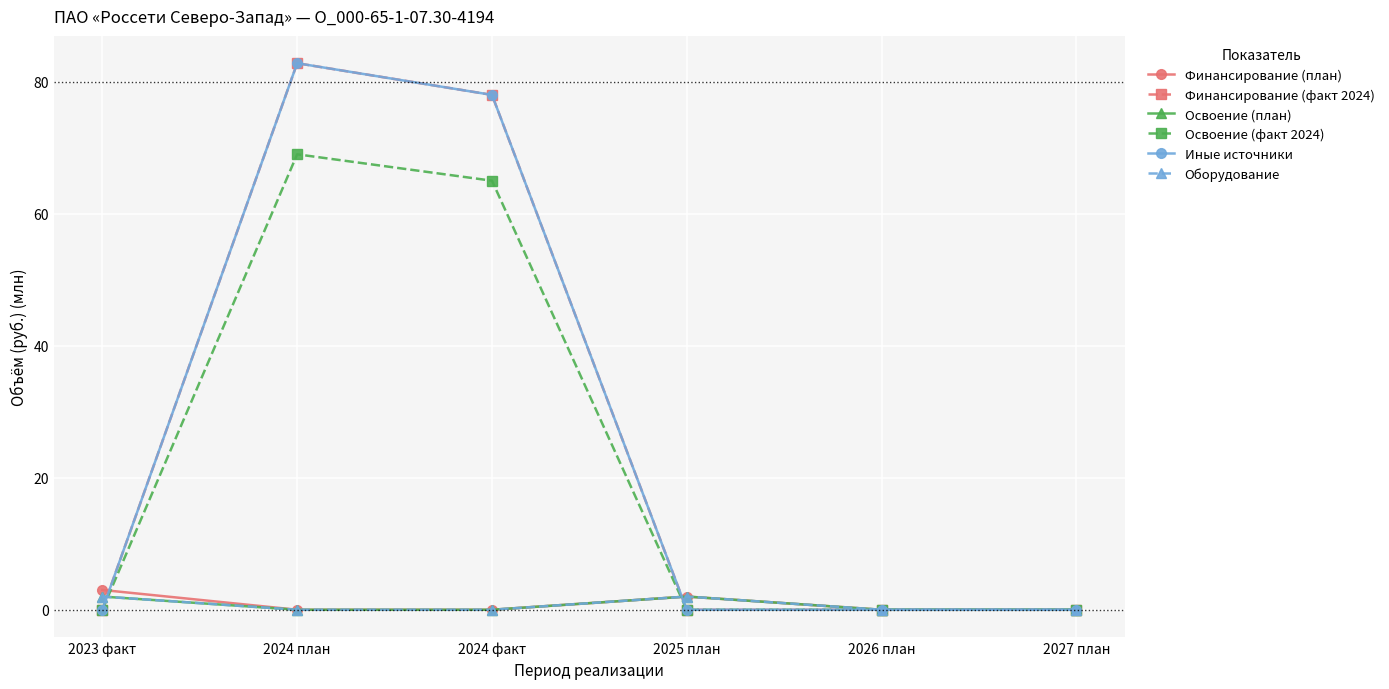

Rank the categories by Освоение (факт 2024) value from highest to lowest.

2024 план, 2024 факт, 2023 факт, 2025 план, 2026 план, 2027 план